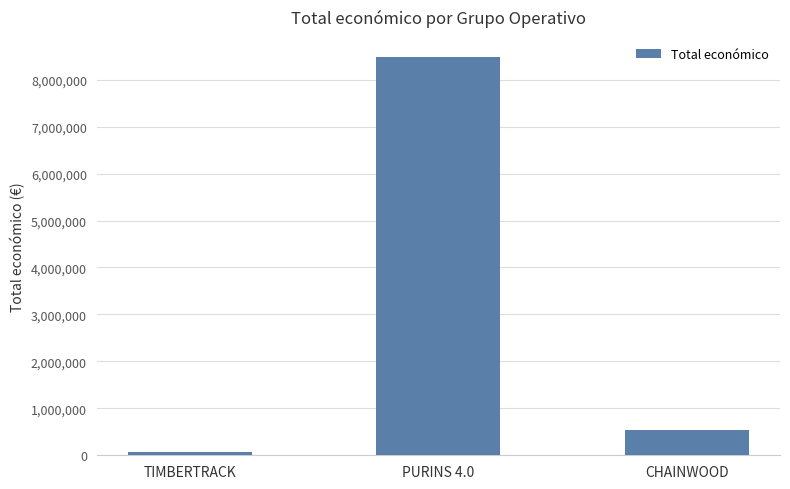

What is the label of the 1st bar from the left?

TIMBERTRACK